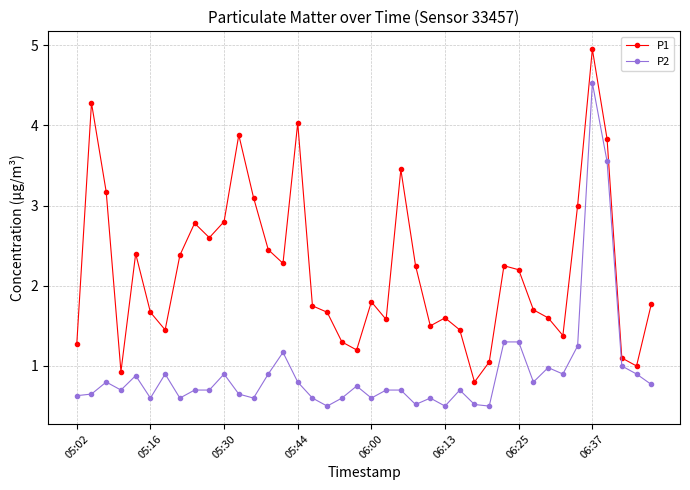

What is the minimum value shown in the chart?

0.5